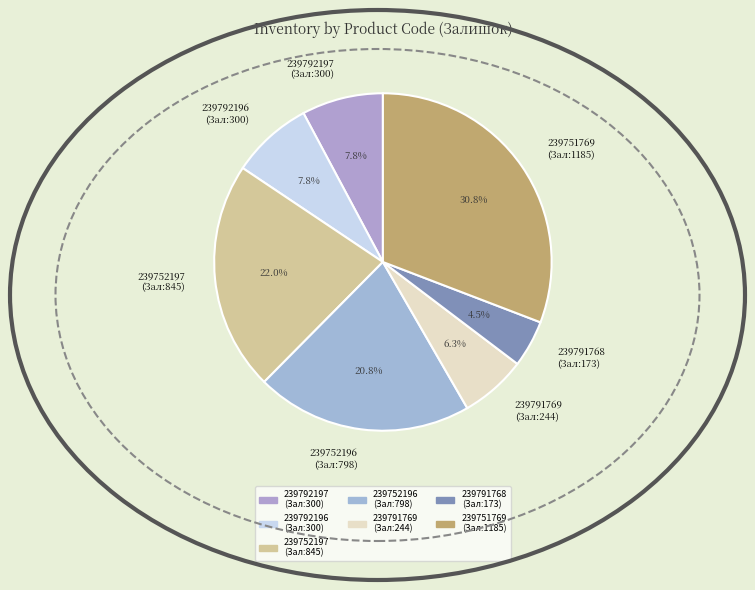

Which has a higher value, 239752197 (Зал:845) or 239792196 (Зал:300)?

239752197 (Зал:845)